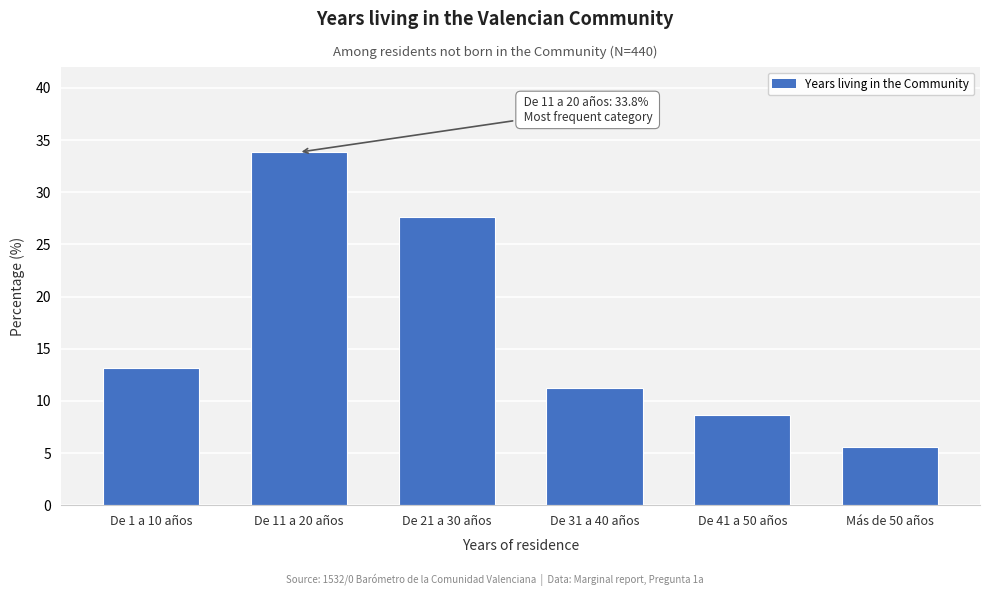

Reading left to right, what are all the values shown in this chart?

13.1	33.8	27.6	11.2	8.6	5.6